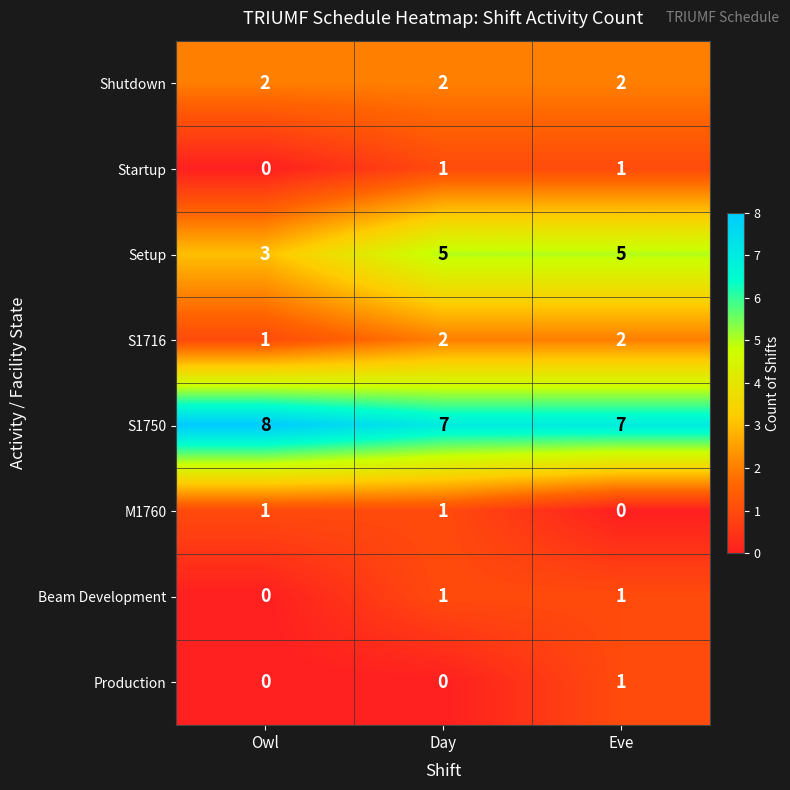

What is the maximum value shown in the chart?

8